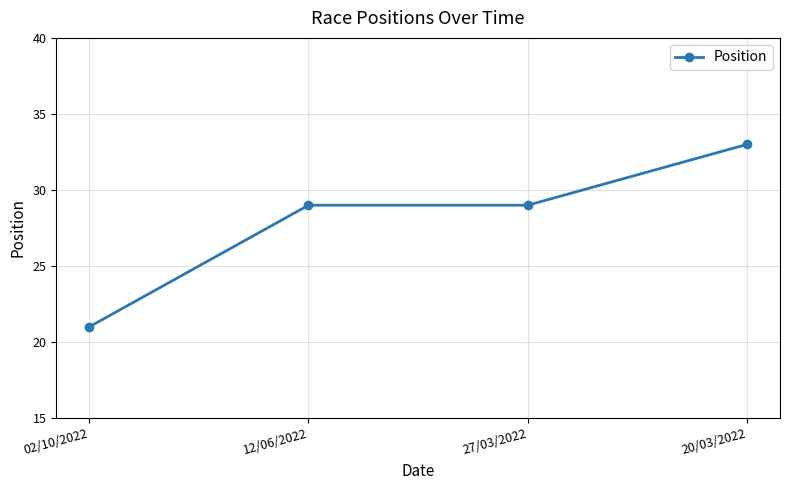

Is this an area chart (filled region under the line)?

No